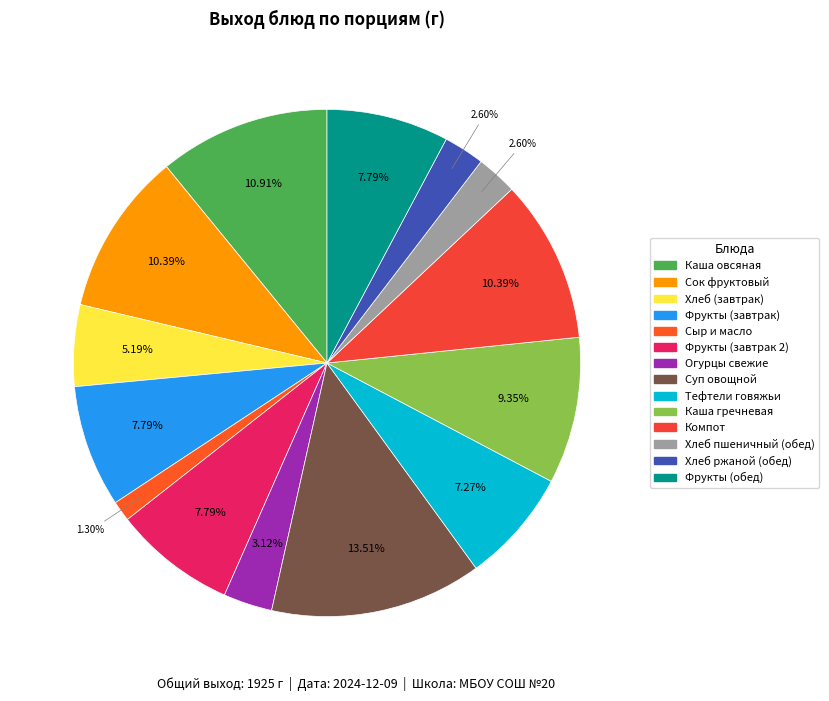

To the nearest percent, what is the average slice percentage?

7%